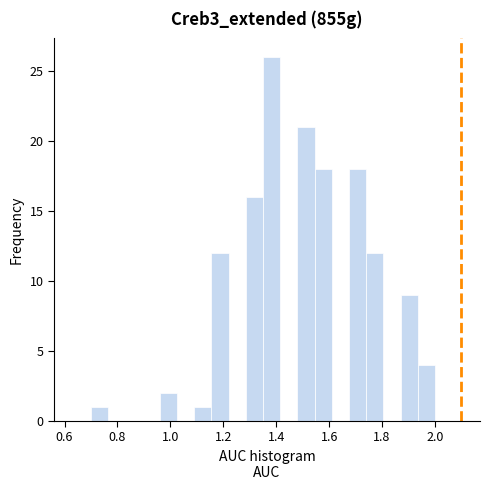

Around what value on the x-axis is the tallest bar? Give the approximate position of its centre, as read against the axis.

1.38